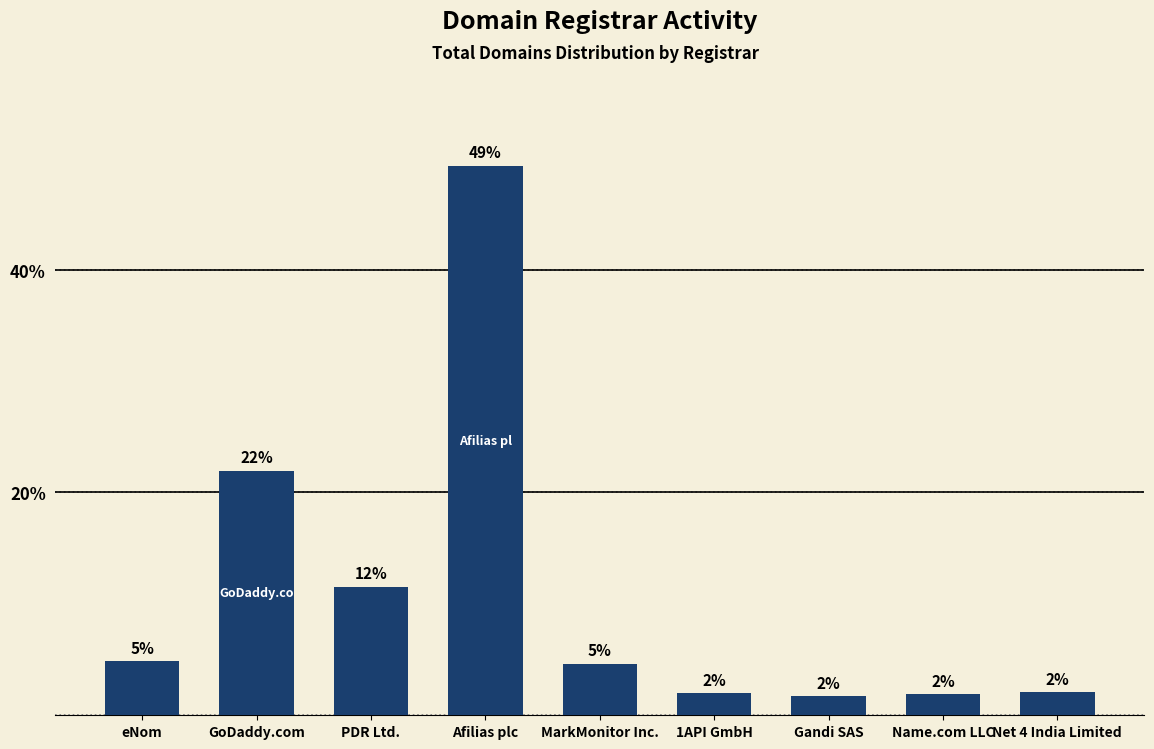

What is the difference between the values at 1API GmbH and GoDaddy.com?

20.0